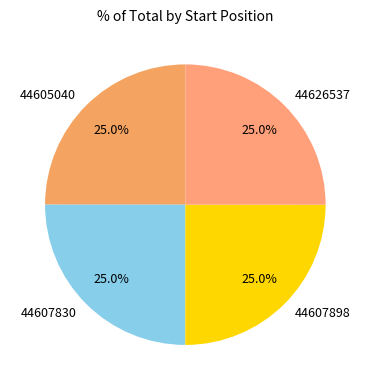

What percentage is NOT represented by 44607830?

75.0%